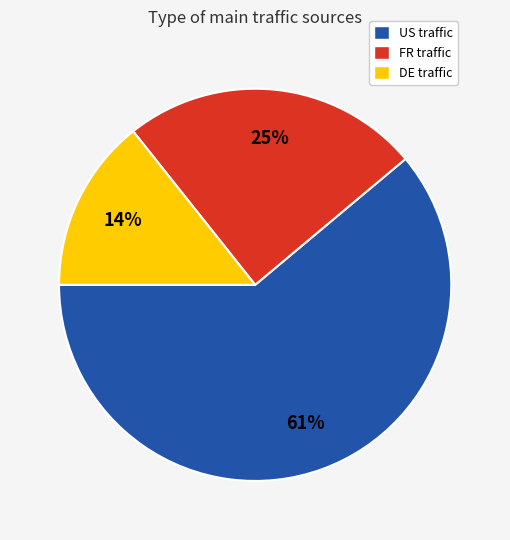

Is it true that DE is 21% of the pie?

False